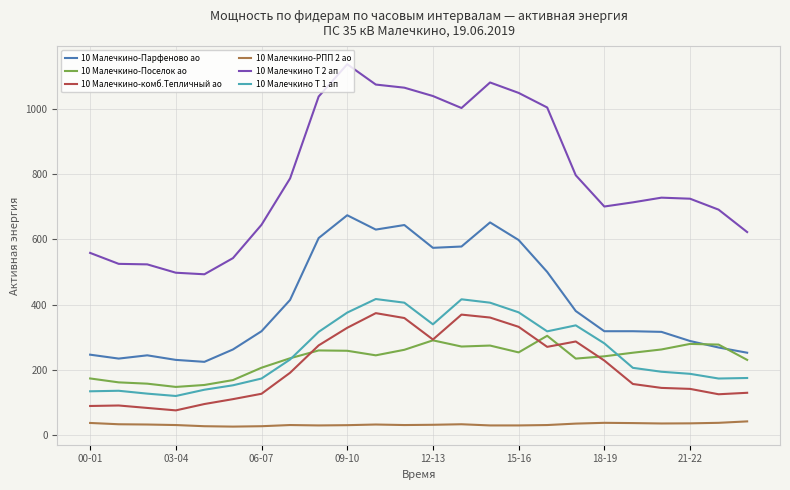

Which series has the largest total across all categories?

10 Малечкино Т 2 ап